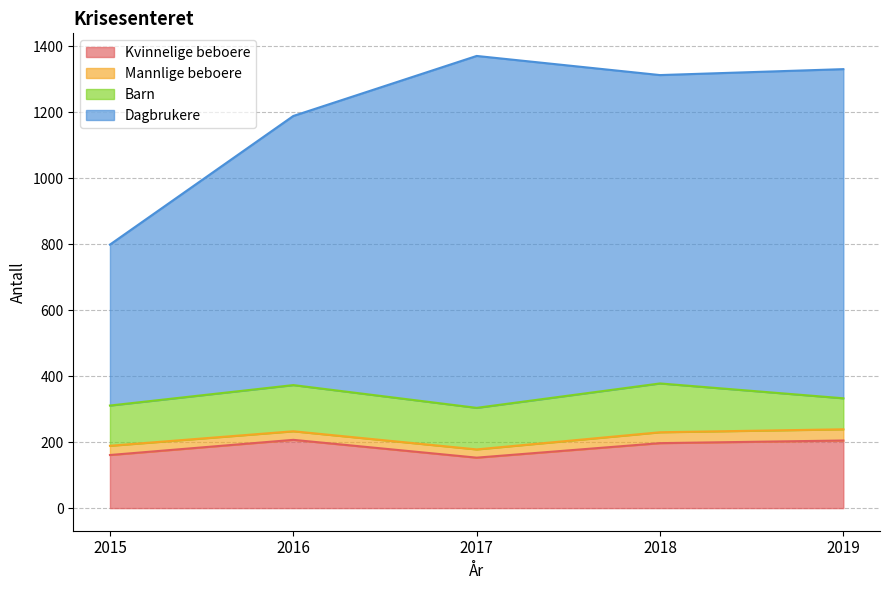

What is the difference between the Kvinnelige beboere values at 2016 and 2018?

10